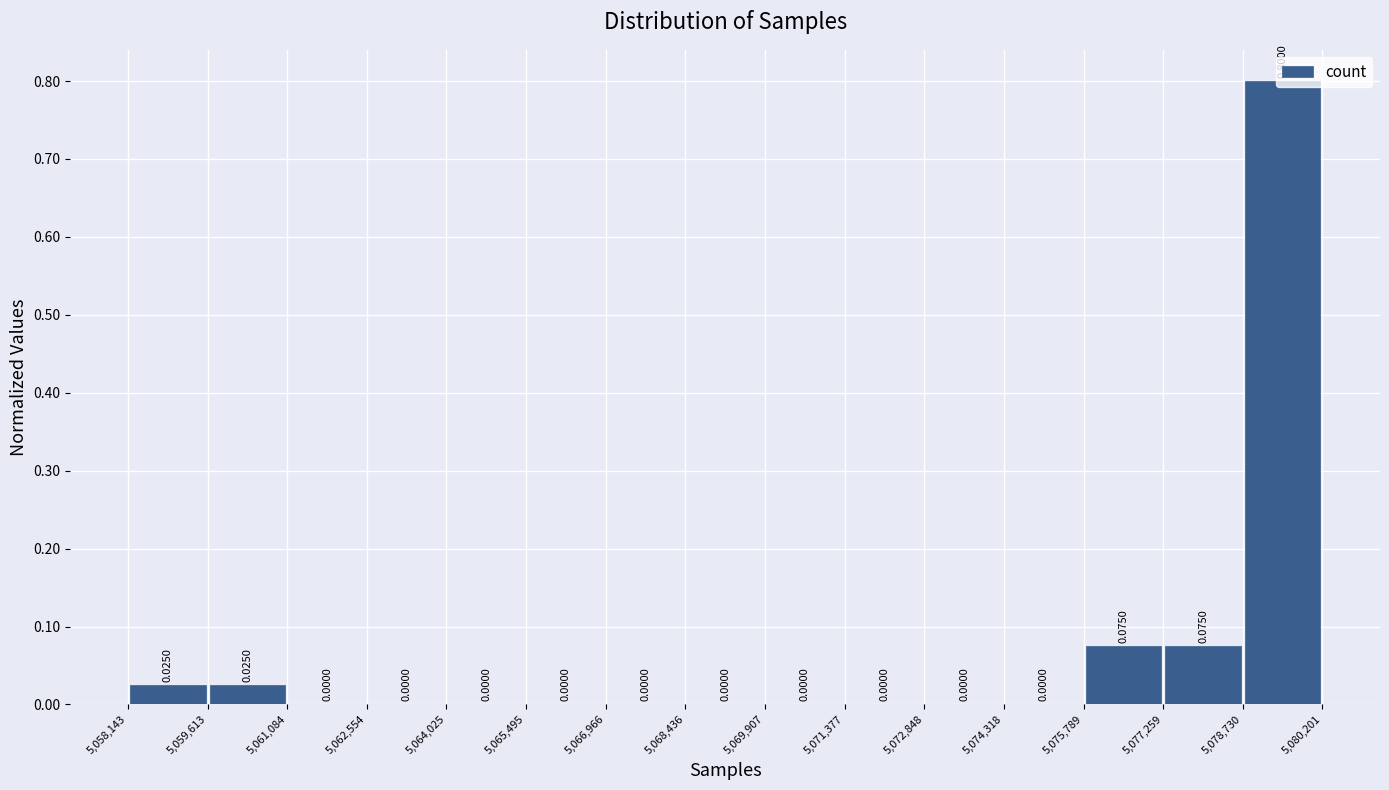

What is the height of the bar covering 5,059,613 to 5,061,084 on the x-axis?

0.0250